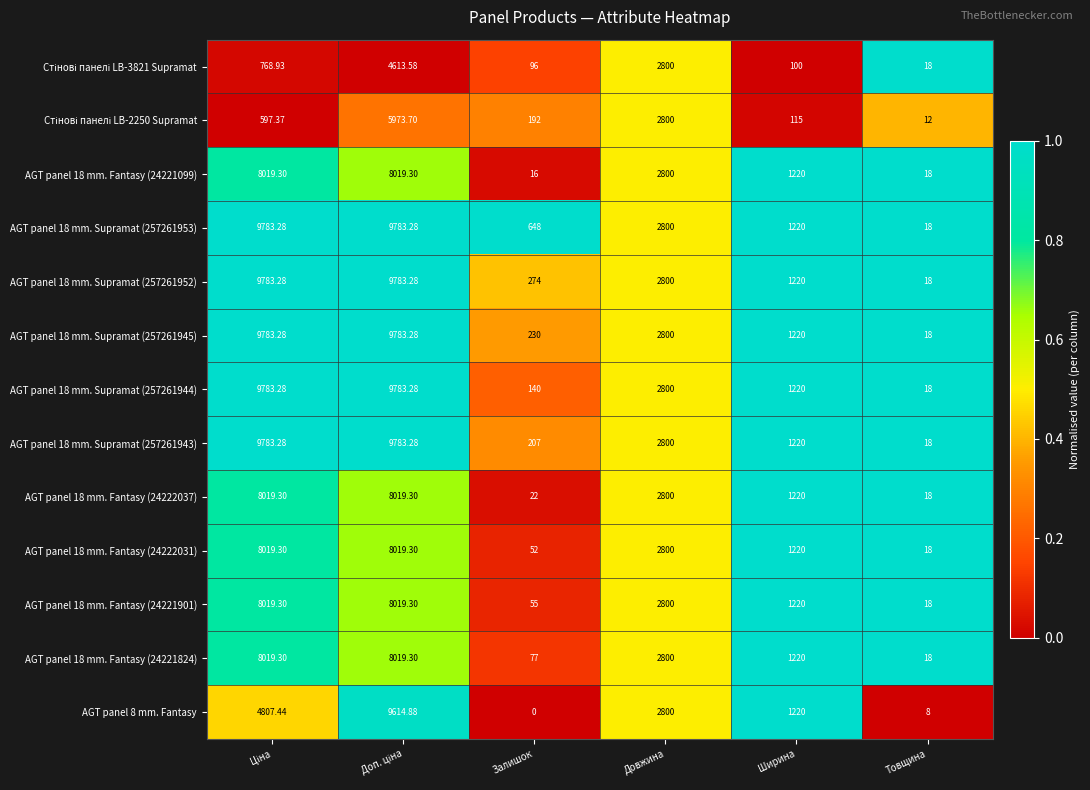

At which category does the chart reach its minimum across all series?

Залишок